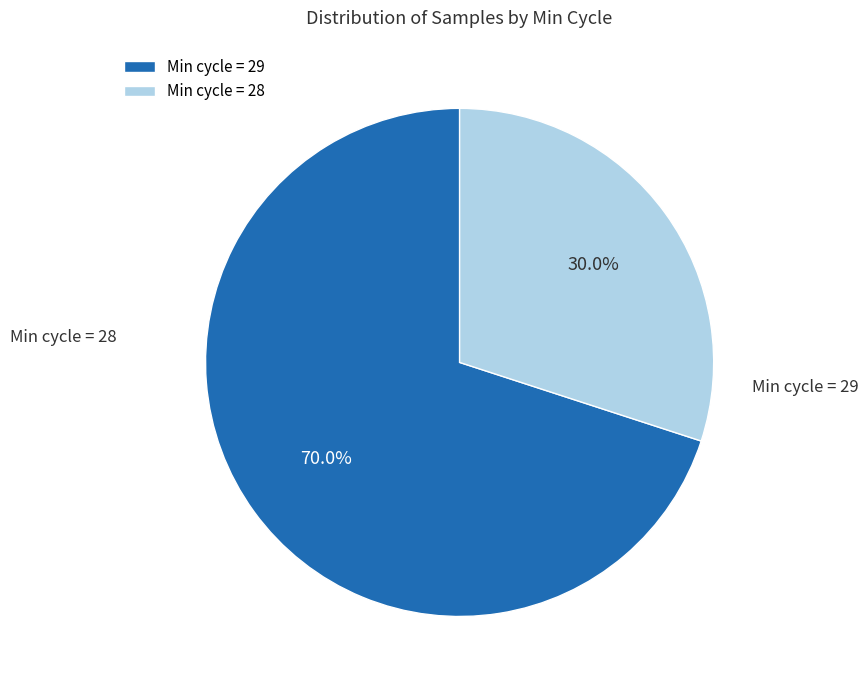

Which has a higher value, Min cycle = 29 or Min cycle = 28?

Min cycle = 29